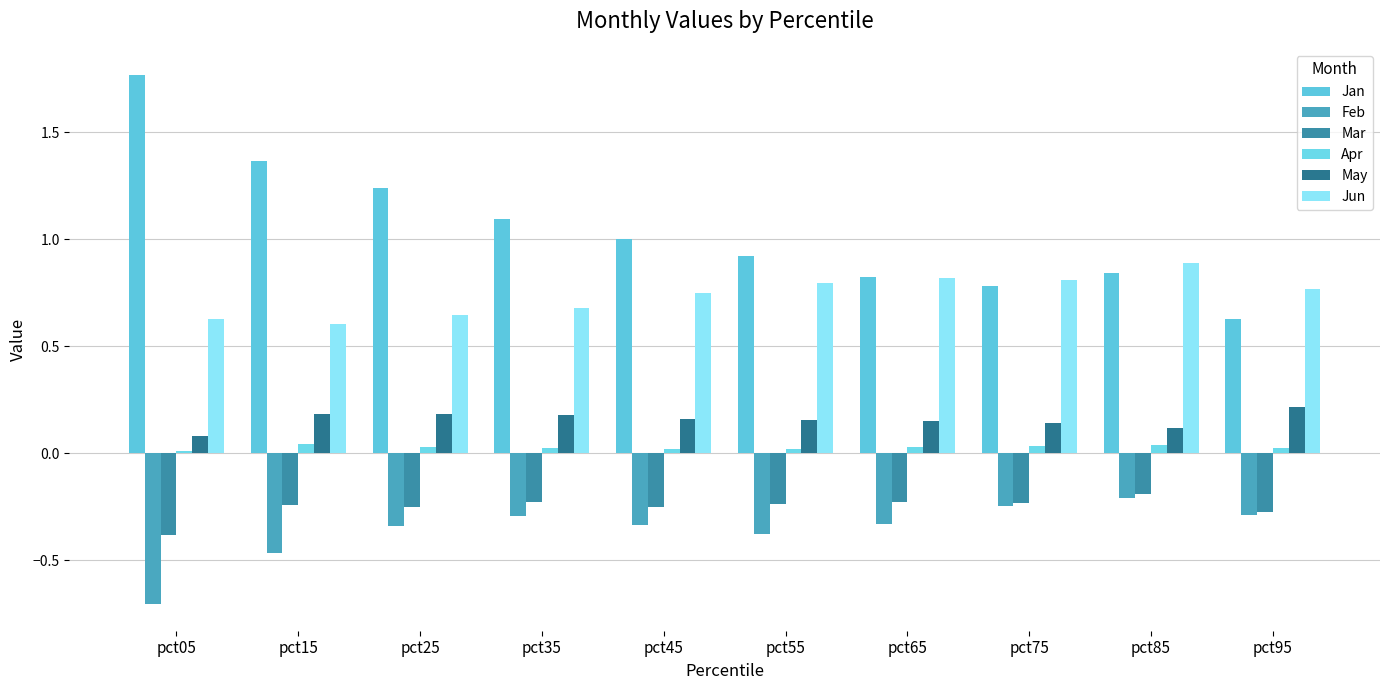

List the series in order of their peak value, lowest first.

Feb, Mar, Apr, May, Jun, Jan